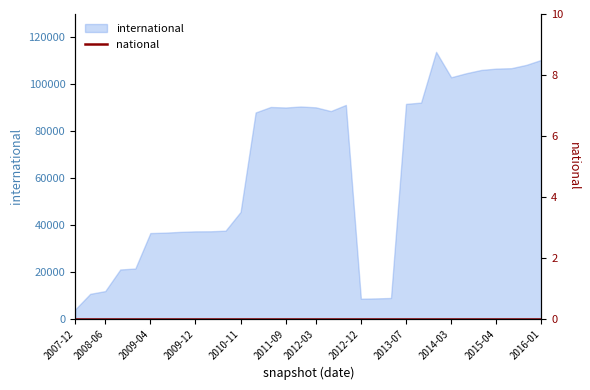

At which category does the chart reach its peak across all series?

2013-12-20